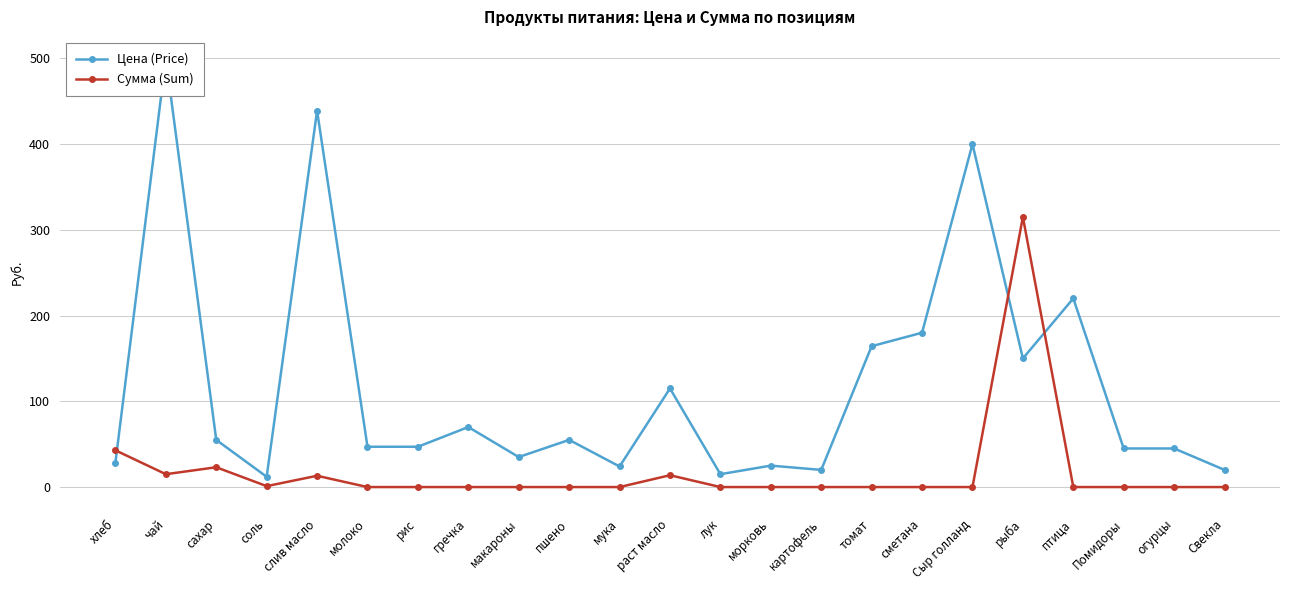

What is the minimum value for Цена (Price)?

12.0